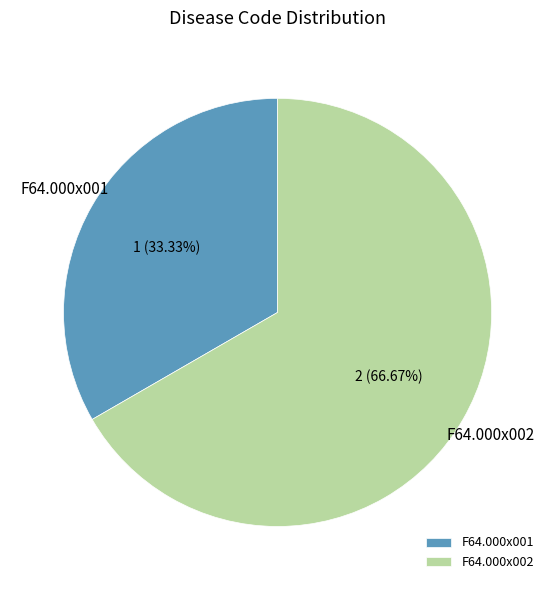

Which category has the biggest portion of the pie?

F64.000x002